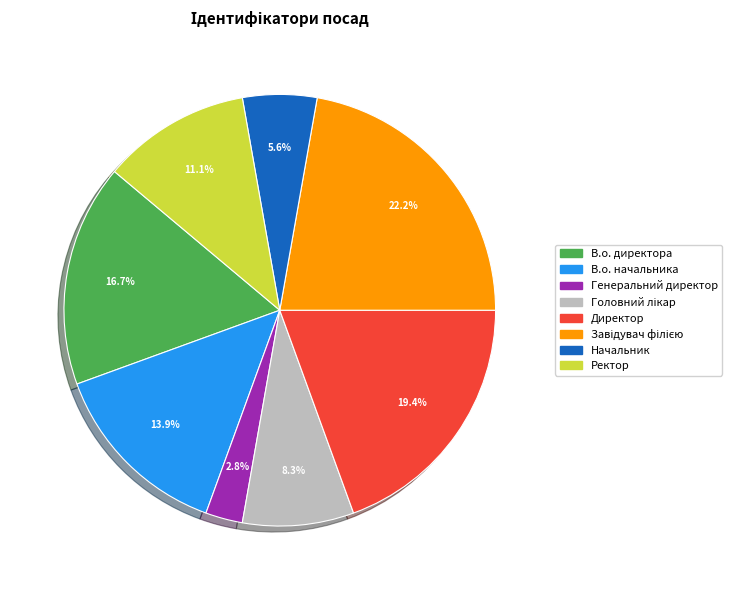

What is the ratio of the value at В.о. начальника to the value at В.о. директора?

0.8